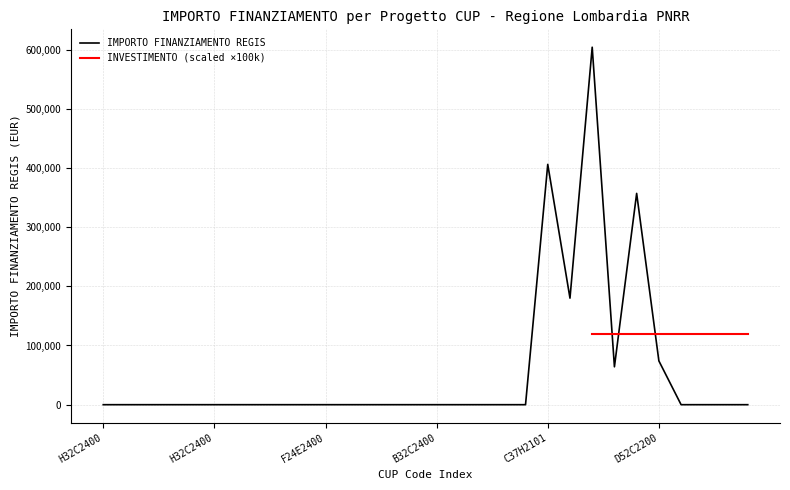

List the labels in order of value, smallest first.

H32C24000080002, H32C24000090002, H32C24000100002, H32C24000110002, H32C24000050002, H32C24000060002, H32C24000070002, G94E24000000005, E22C24000020005, F84E24000030006, F24E24000050006, F74E24000030006, F74E24000020006, B74E24000170002, B52C24000190002, B32C24000190002, H54E24000000001, F64E24000020008, E72C24000050002, E42C24000050002, B21B22001750002, G84E24000020005, G84E24000010005, B47H22000730001, C82C21003160001, D52C22000660005, C42C21002060001, C87H21007850001, C37H21011790001, C67H21009650001